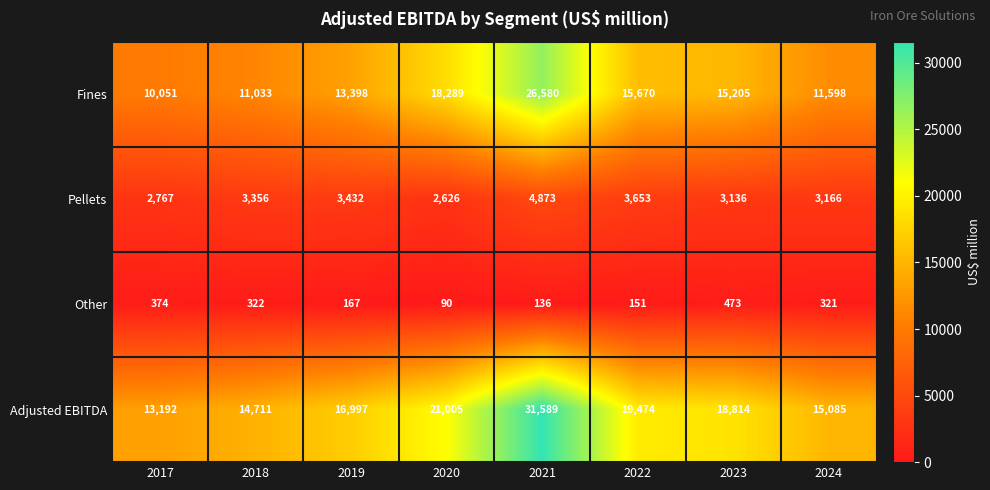

At how many categories does at least one series exceed 12884?

8